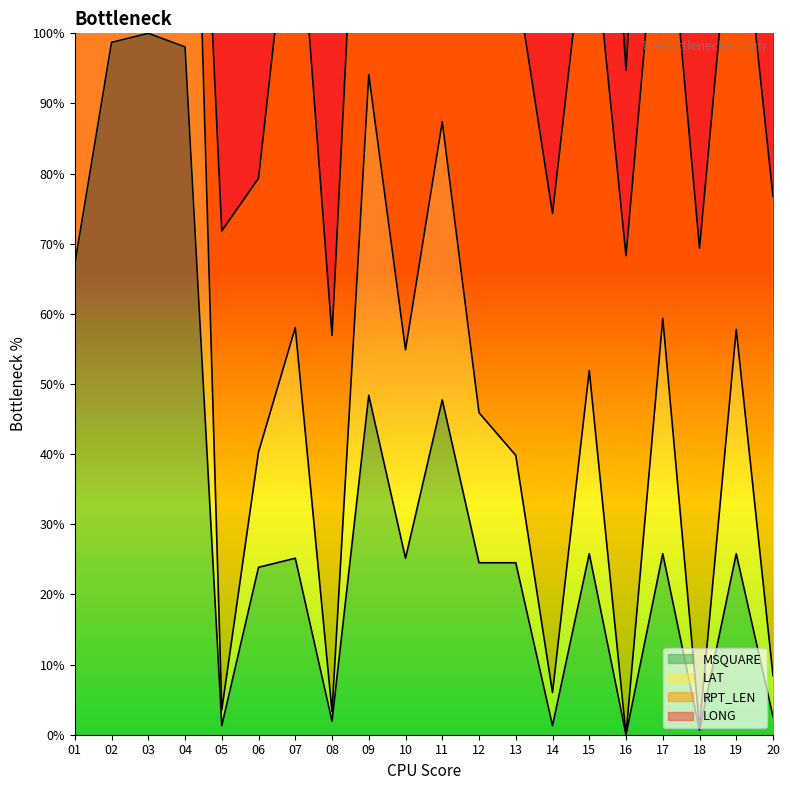

Is it true that MSQUARE equals 1.3 at 14?

True